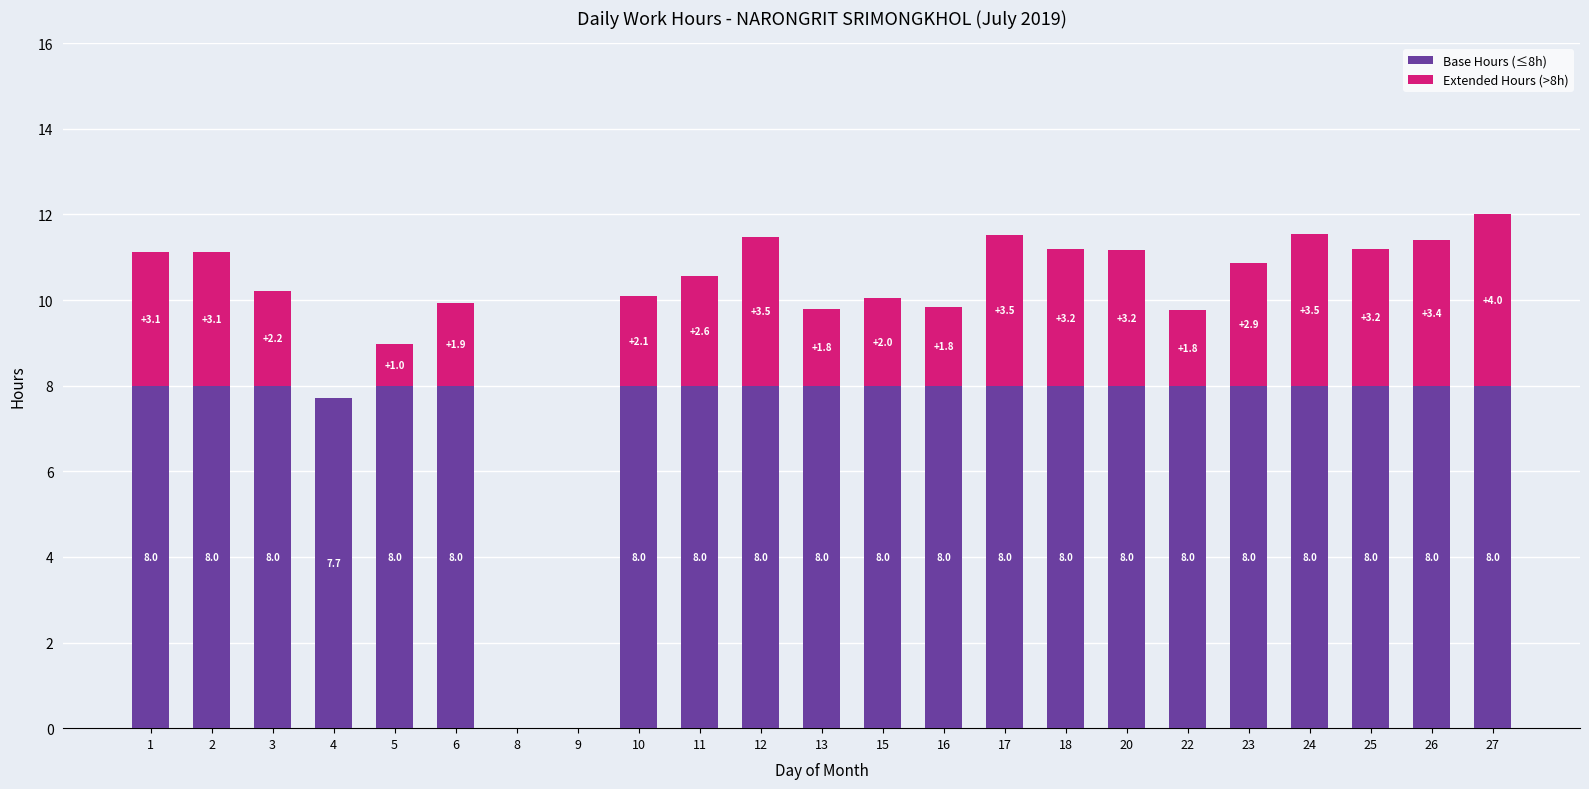

Reading left to right, what are the values for Base Hours (≤8h)?

1=8.0	2=8.0	3=8.0	4=7.7	5=8.0	6=8.0	8=0.0	9=0.0	10=8.0	11=8.0	12=8.0	13=8.0	15=8.0	16=8.0	17=8.0	18=8.0	20=8.0	22=8.0	23=8.0	24=8.0	25=8.0	26=8.0	27=8.0